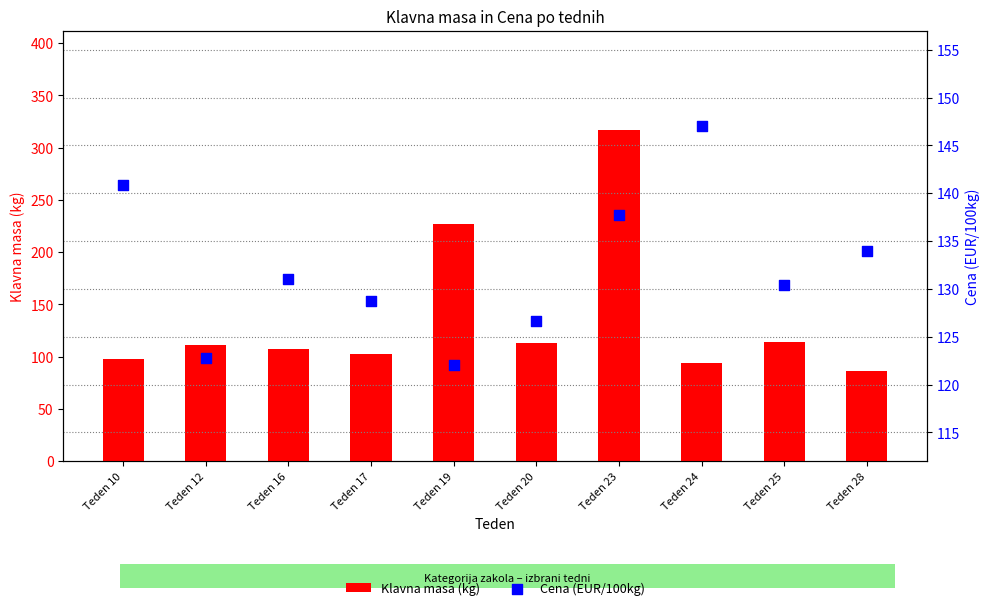

What are all the series names shown in the legend?

Klavna masa (kg), Cena (EUR/100kg)